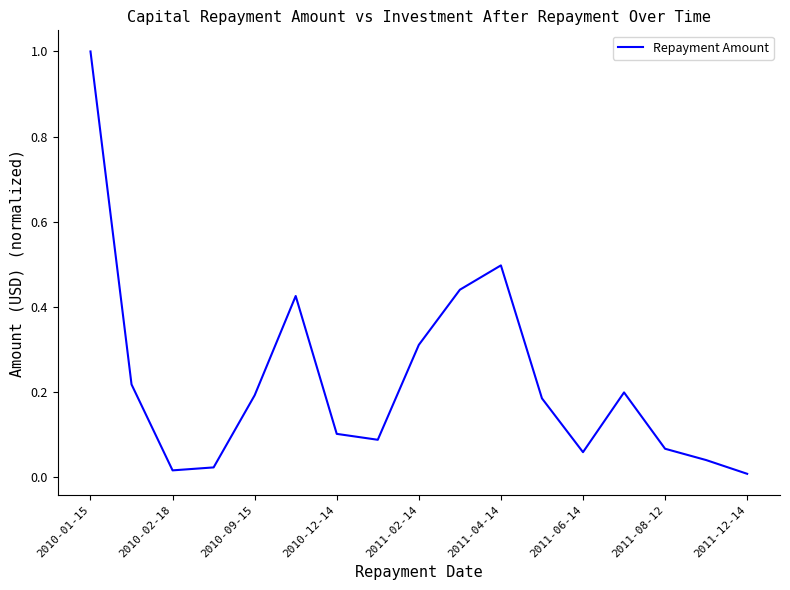

What is the maximum value shown in the chart?

1.0